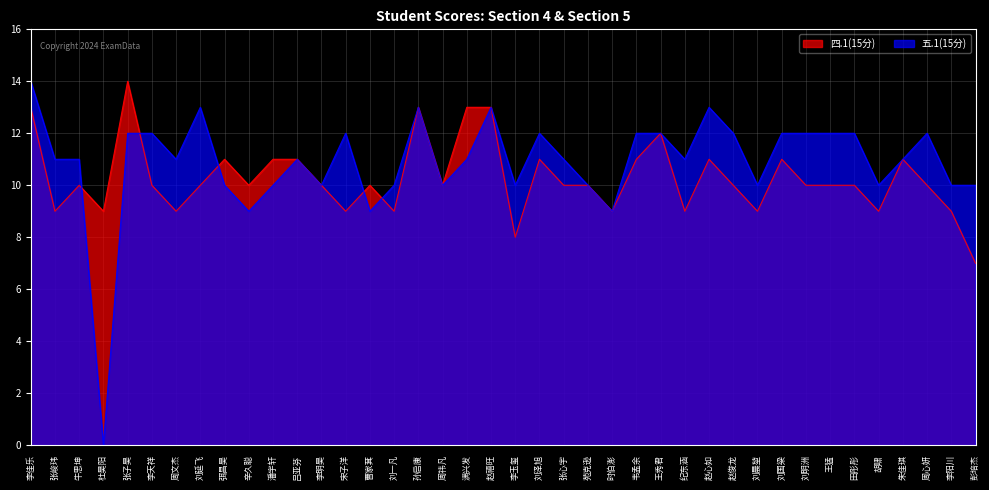

Where does the 四.1(15分) series first go above 10?

李佳乐